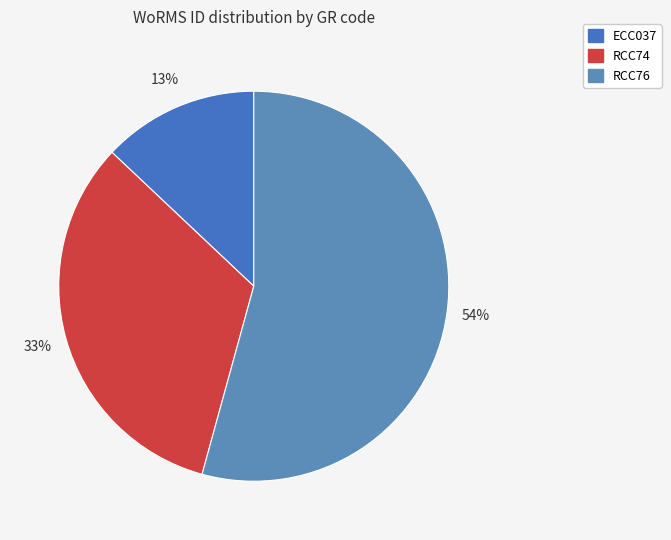

Between RCC74 and RCC76, which is larger?

RCC76